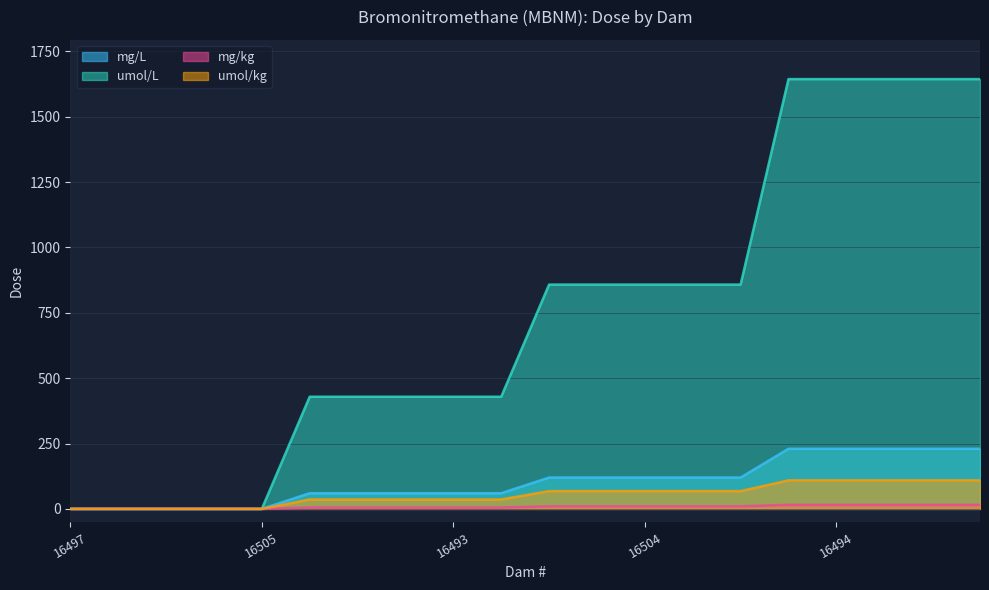

What is the greatest value displayed?

1644.0